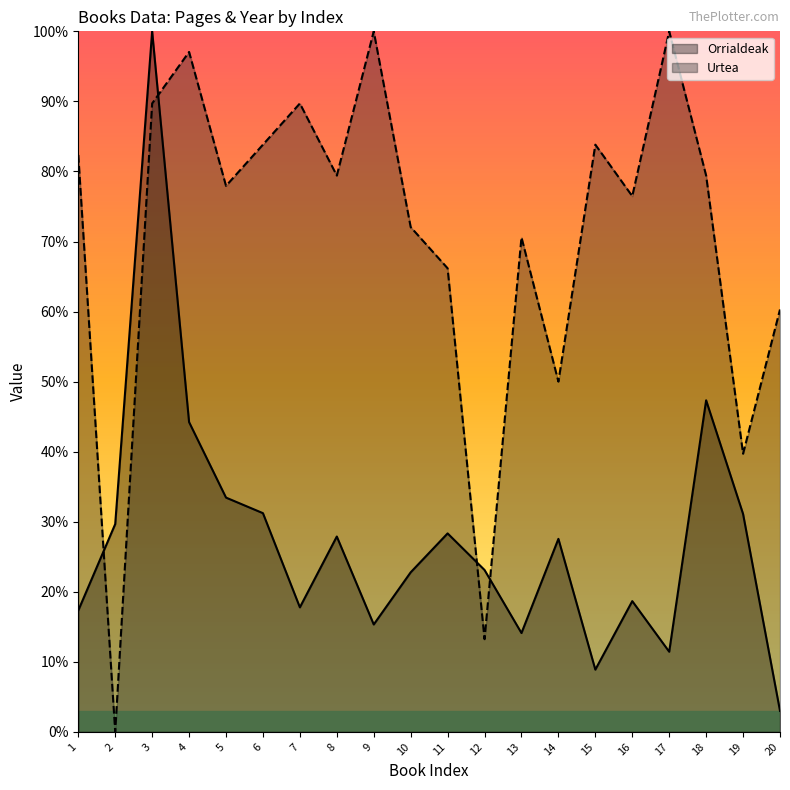

What is the difference between the highest and lowest values at 9?

84.7